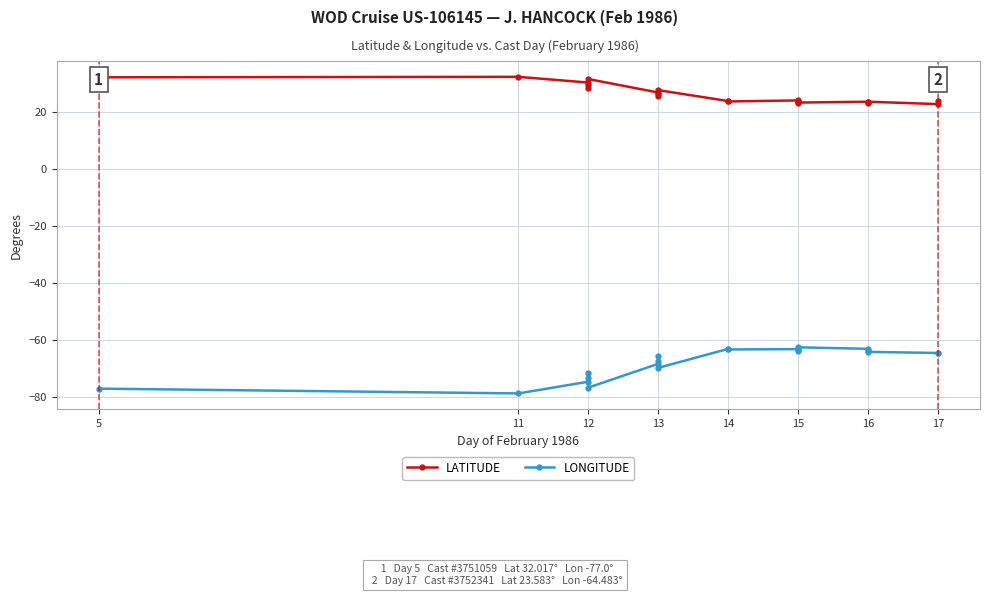

Which series has the widest spread of values?

LONGITUDE